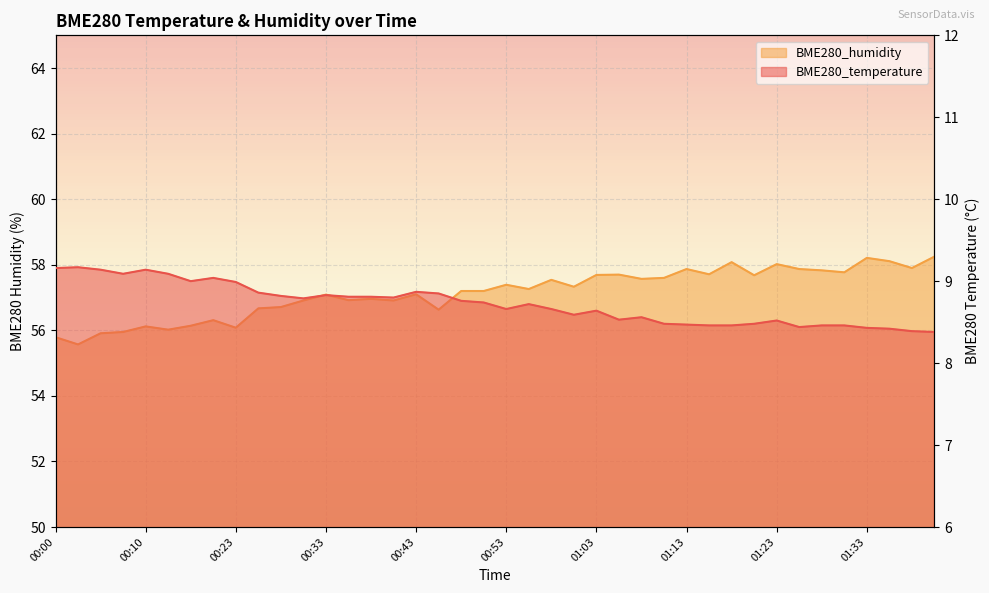

True or false: BME280_temperature has more than 1 interior local peaks.

True